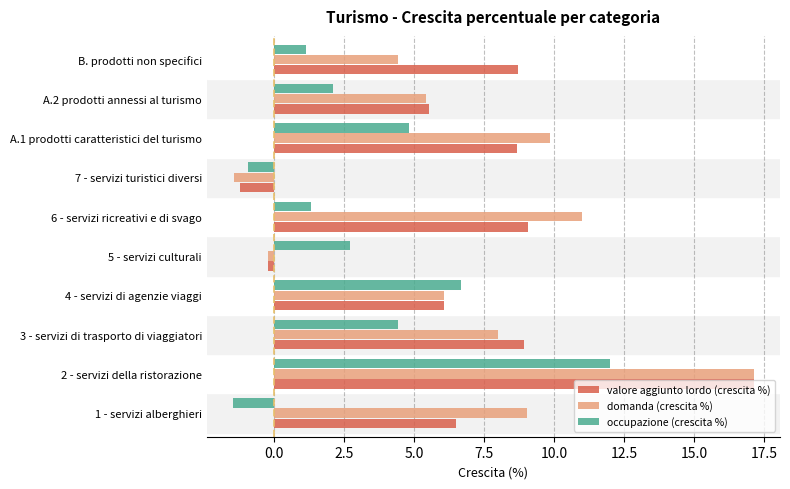

At 1 - servizi alberghieri, list the series in order from smallest to largest.

occupazione (crescita %), valore aggiunto lordo (crescita %), domanda (crescita %)